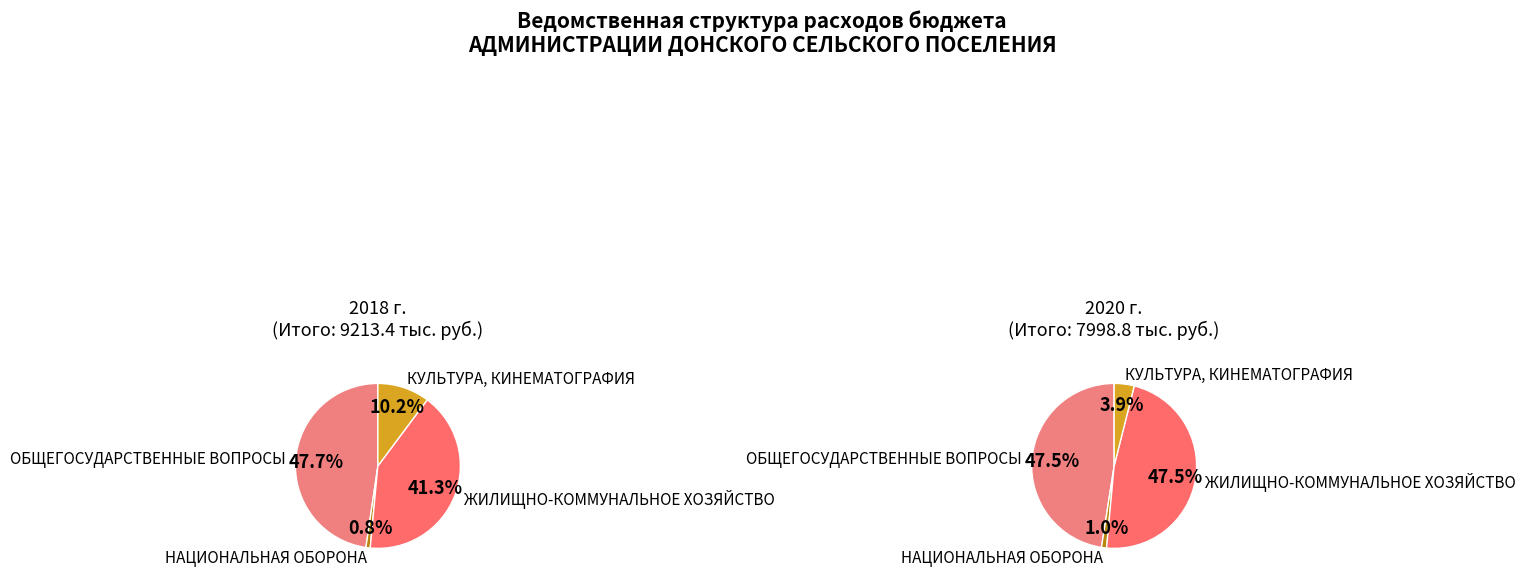

To the nearest percent, what portion does ОБЩЕГОСУДАРСТВЕННЫЕ ВОПРОСЫ represent?

48%